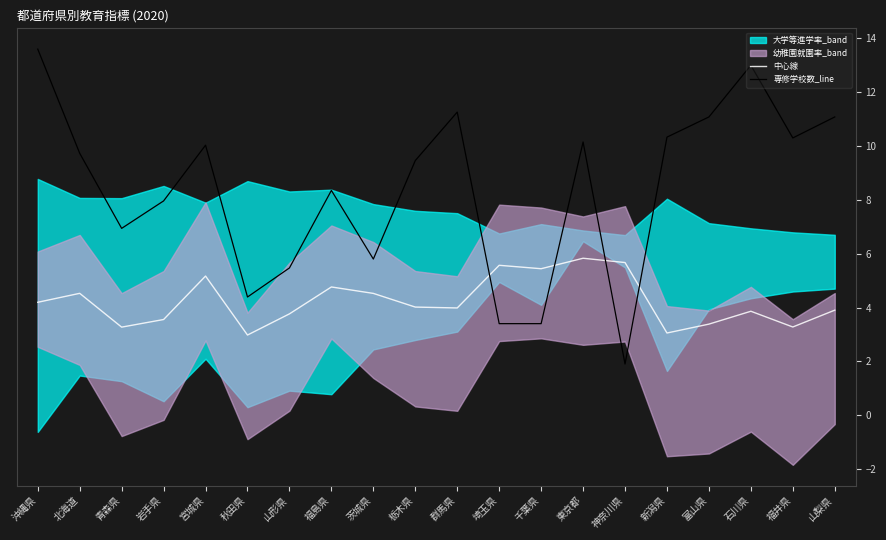

Where do 専修学校数_line and 中心線 first cross each other?

群馬県 and 埼玉県